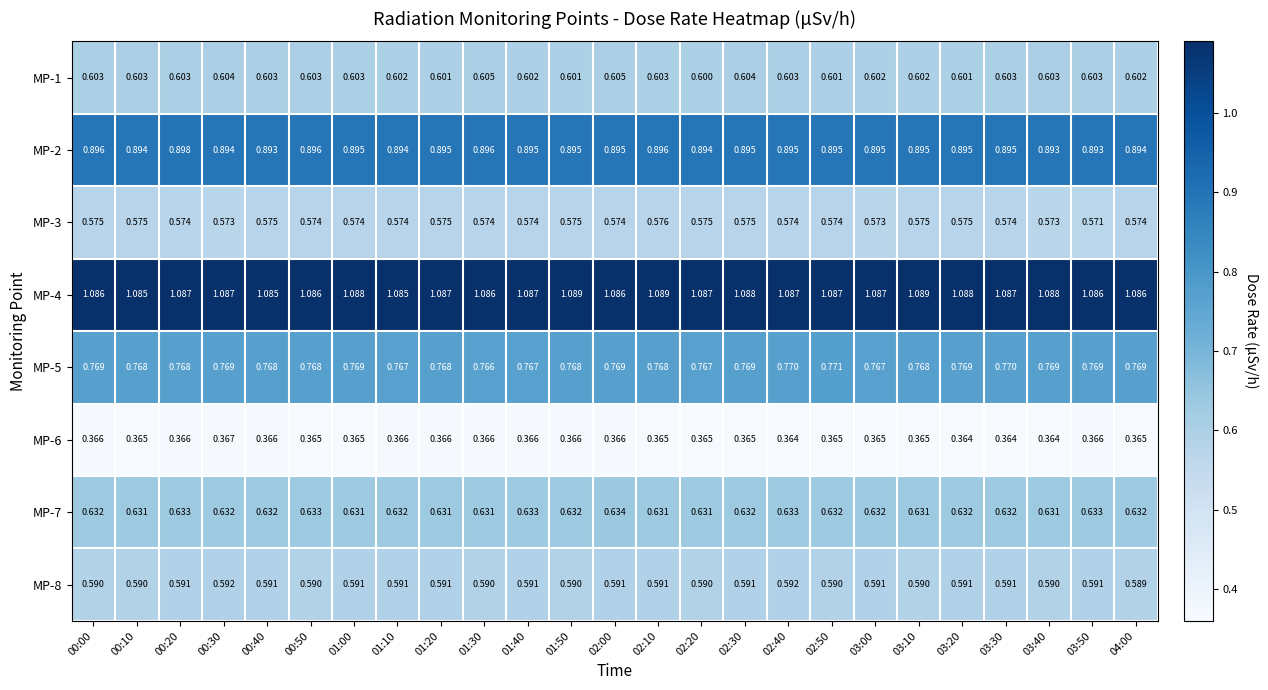

At which category is the sum across all series the highest?

00:20